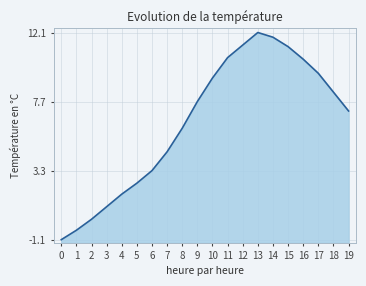

How many values are below zero?

2